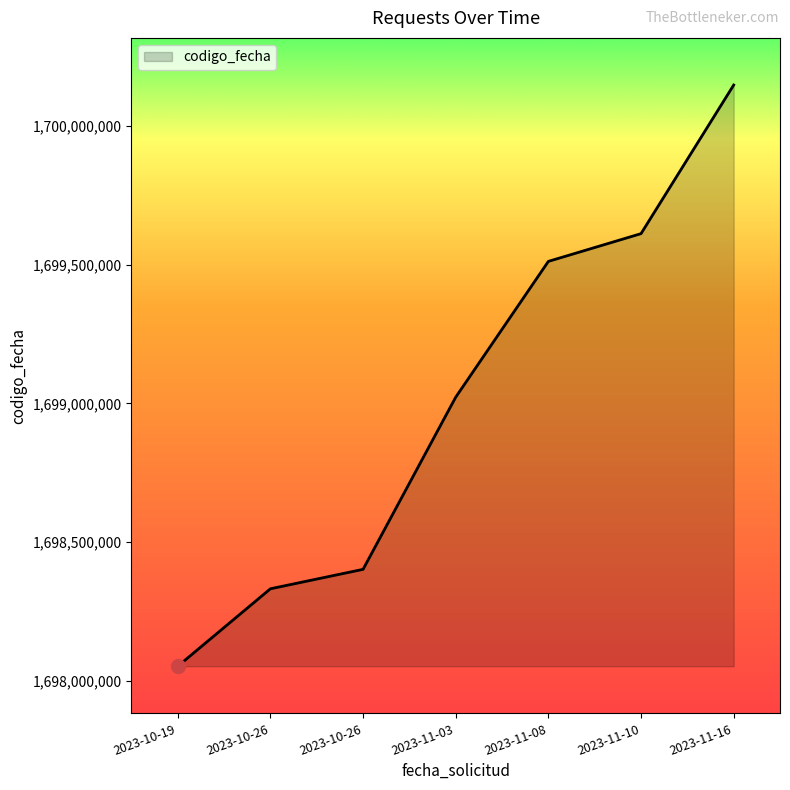

Is it true that the value at 2023-10-26 is 2290976247?

False